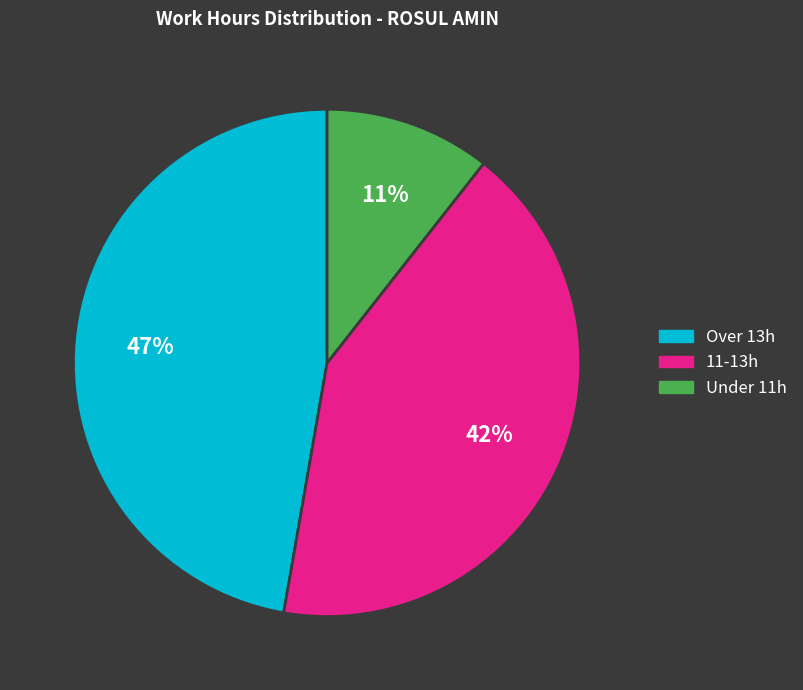

To the nearest percent, what is the average slice percentage?

33%